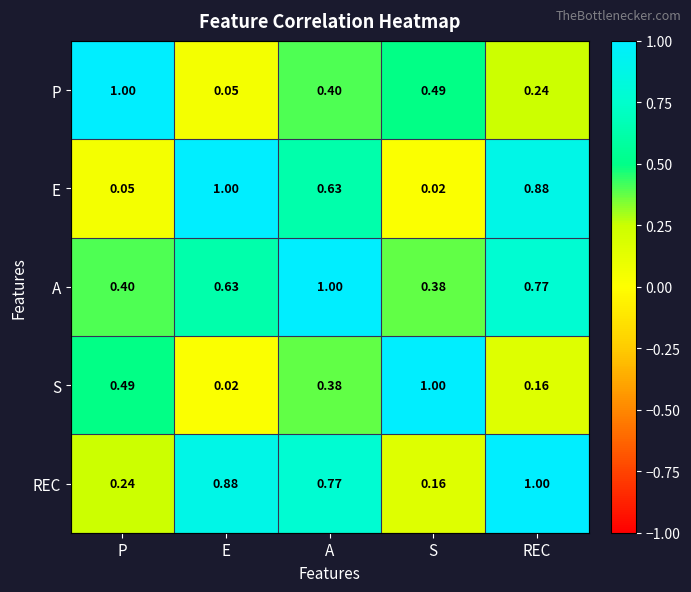

What is the total value across all series at P?

2.2